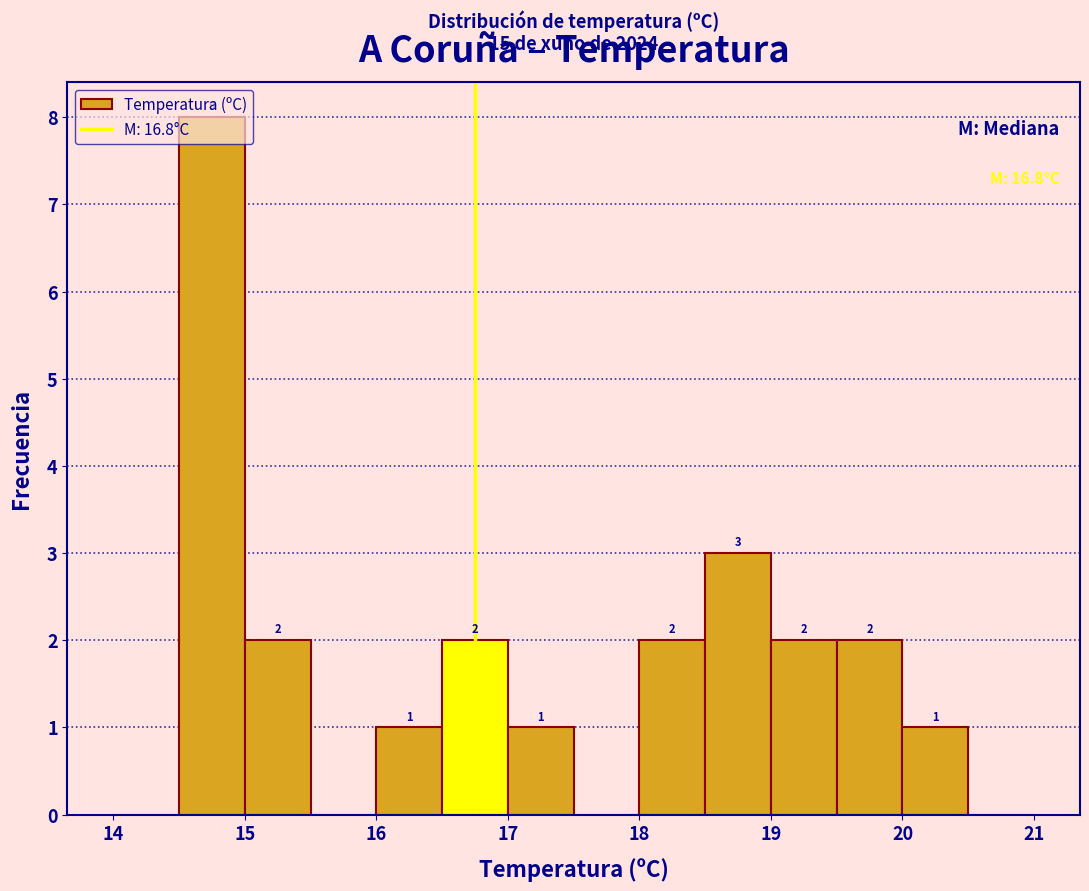

Which range on the x-axis has the tallest bar?

14.5 to 15.0